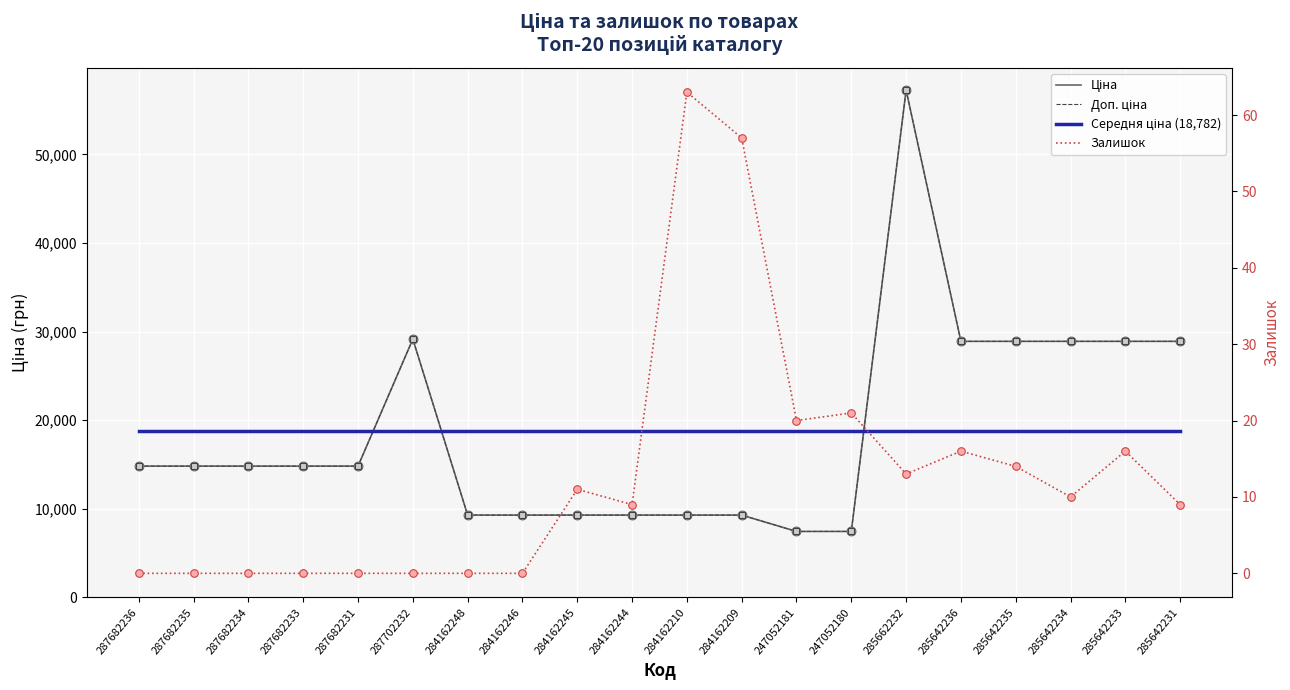

At which category is the sum across all series the highest?

285662232